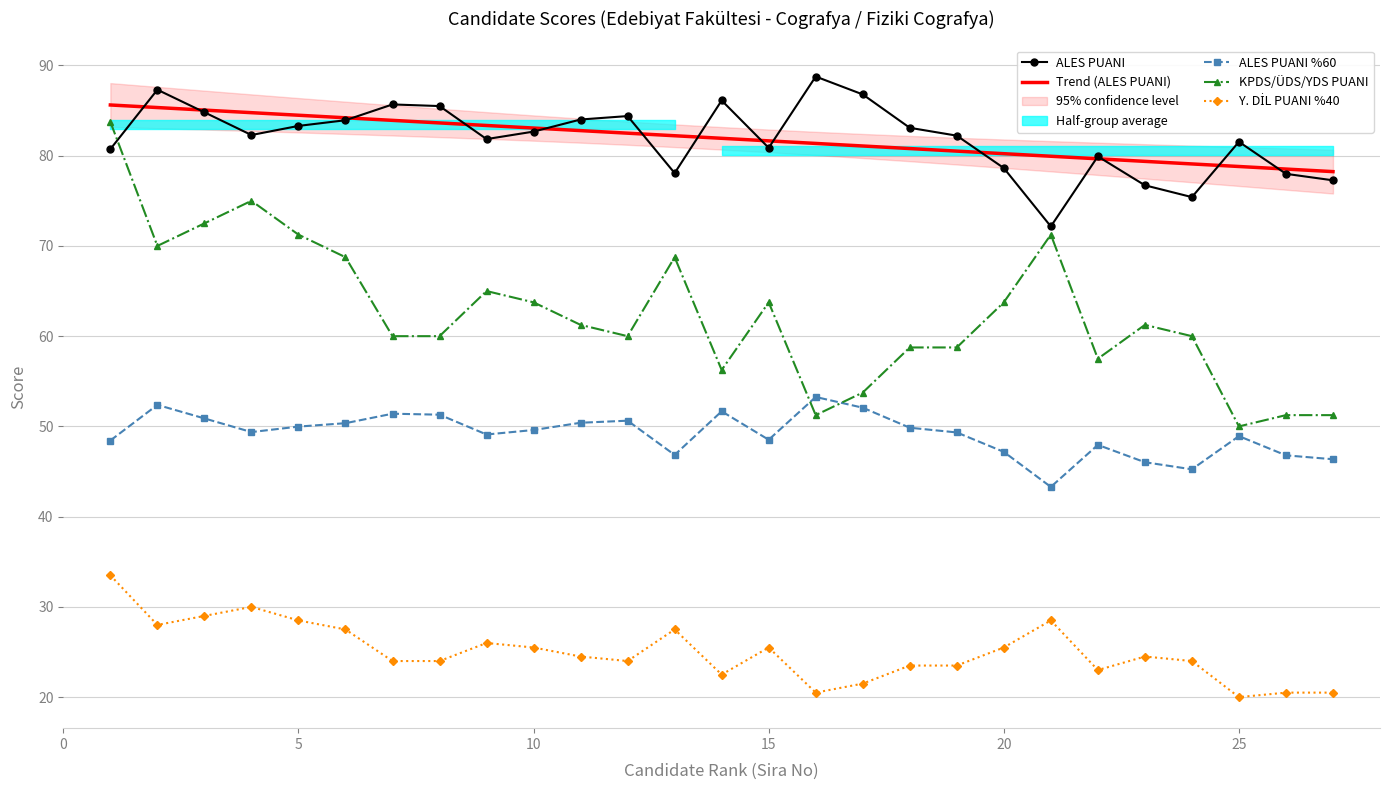

Which series ends up on top after the final intersection of ALES PUANI %60 and KPDS/ÜDS/YDS PUANI?

KPDS/ÜDS/YDS PUANI